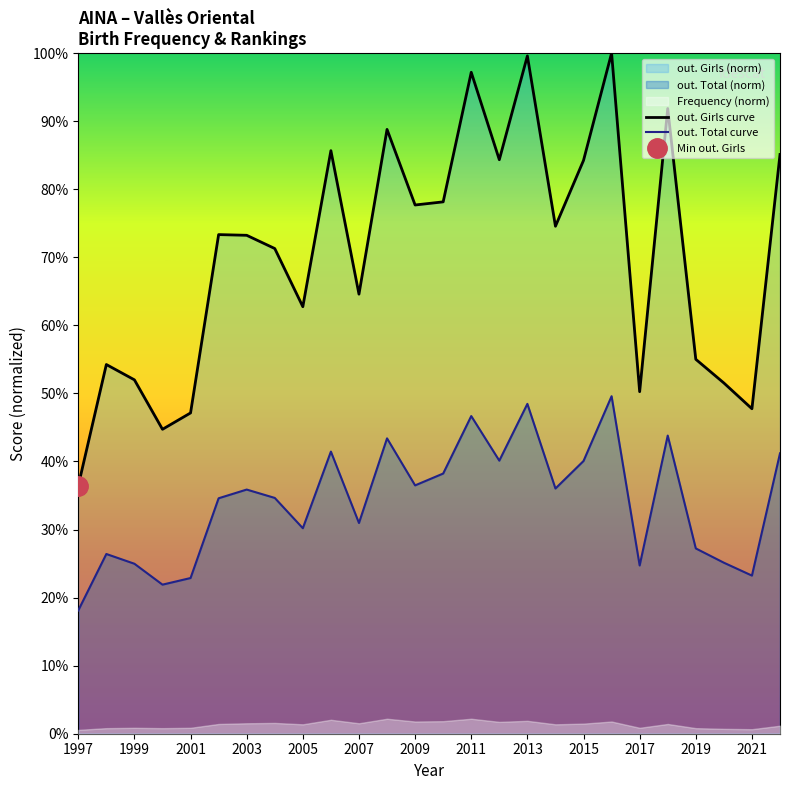

Reading right to left, extract all data points from this chart.

out. Girls curve: 85.1	47.7	51.5	55.0	91.9	50.3	100.0	84.2	74.6	99.6	84.3	97.2	78.1	77.7	88.8	64.6	85.7	62.7	71.3	73.2	73.3	47.1	44.7	52.0	54.2	36.4
out. Total curve: 41.2	23.2	25.1	27.2	43.8	24.7	49.6	40.1	36.0	48.5	40.1	46.7	38.2	36.5	43.4	31.0	41.5	30.2	34.6	35.9	34.6	22.9	21.9	25.0	26.4	18.1